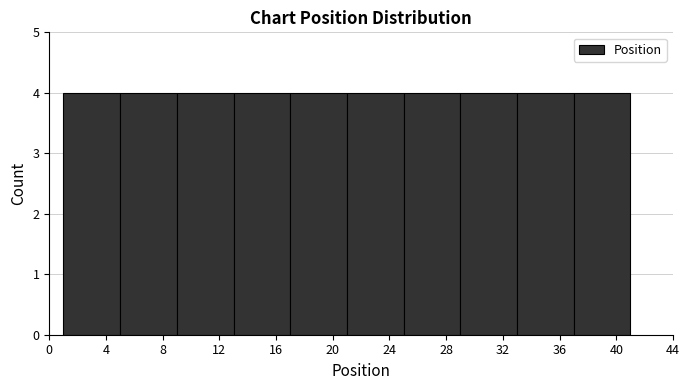

Reading left to right, list every bar in this chart as the range it spans on the x-axis followed by its height. The values are not printed on the chart, so give them approximately, as read against the axis.

1 to 5: 4
5 to 9: 4
9 to 13: 4
13 to 17: 4
17 to 21: 4
21 to 25: 4
25 to 29: 4
29 to 33: 4
33 to 37: 4
37 to 41: 4